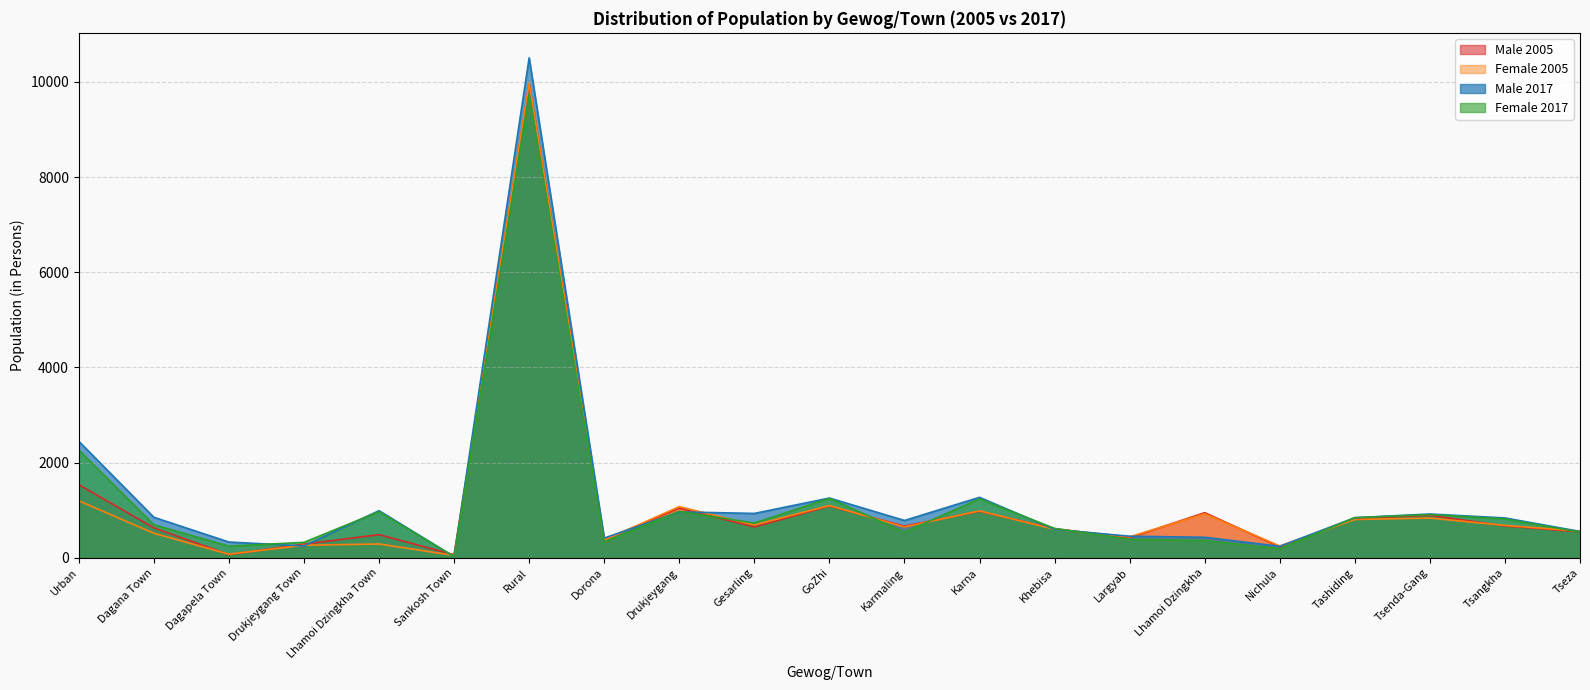

Is the value of Male 2005 at Sankosh Town greater than the value of Female 2017 at Rural?

No